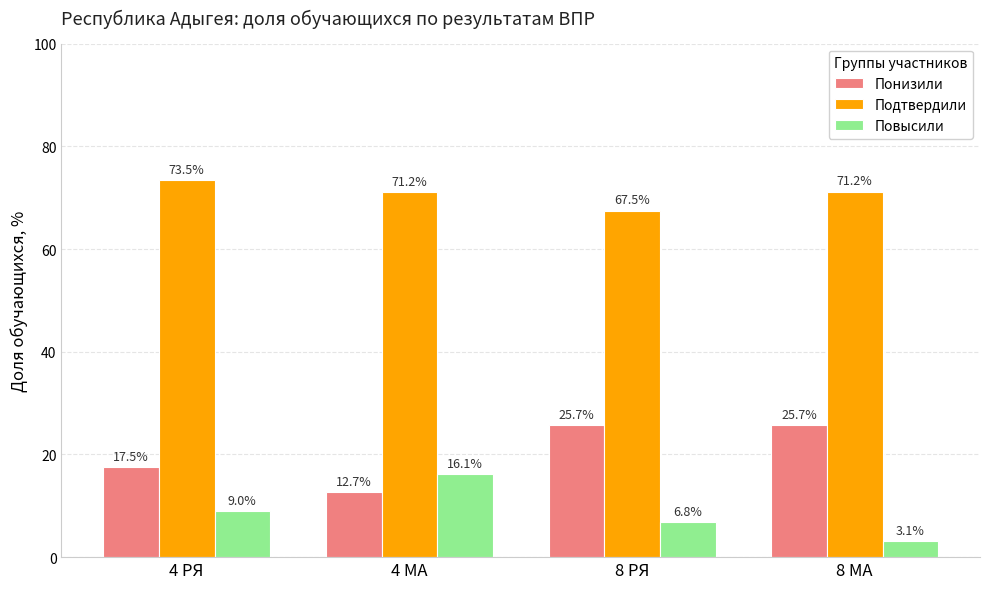

At which label does Подтвердили reach its peak?

4 РЯ